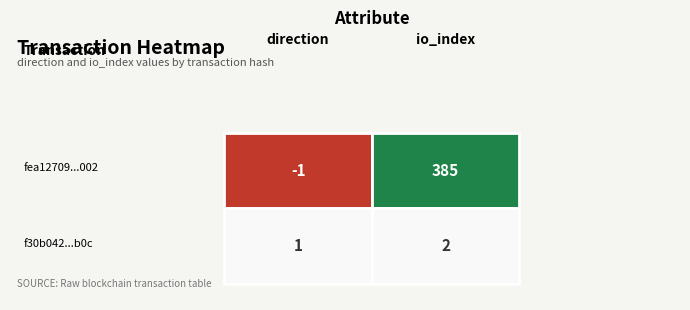

List the series in order of their overall mean, highest first.

fea12709fa0ccc7fc6e7f6a2e460ec60aa0f002, f30b042de71245cba0f4f740c204b15730e6b0c